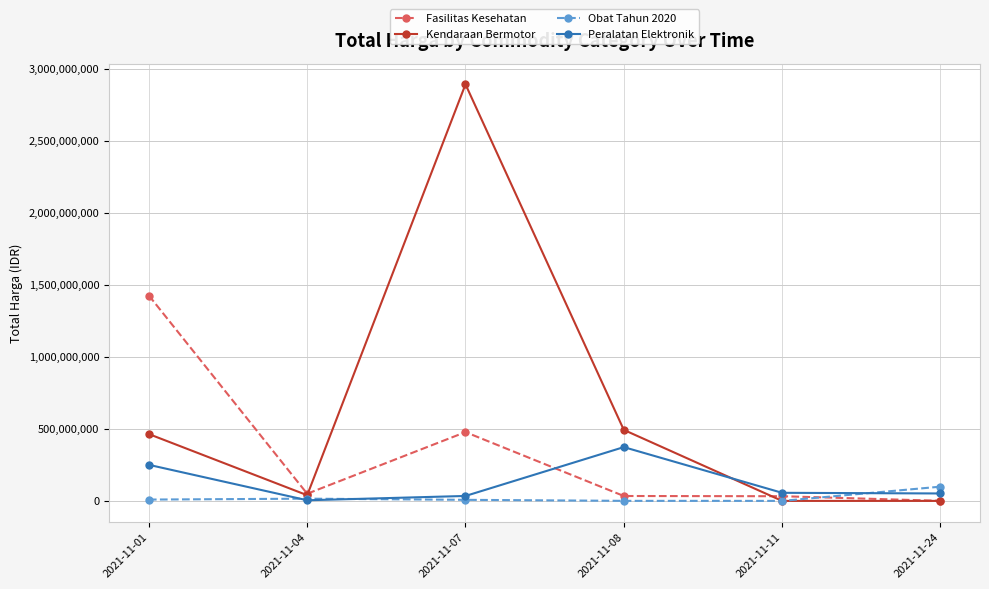

What is the total value across all series at 2021-11-11?

88672000